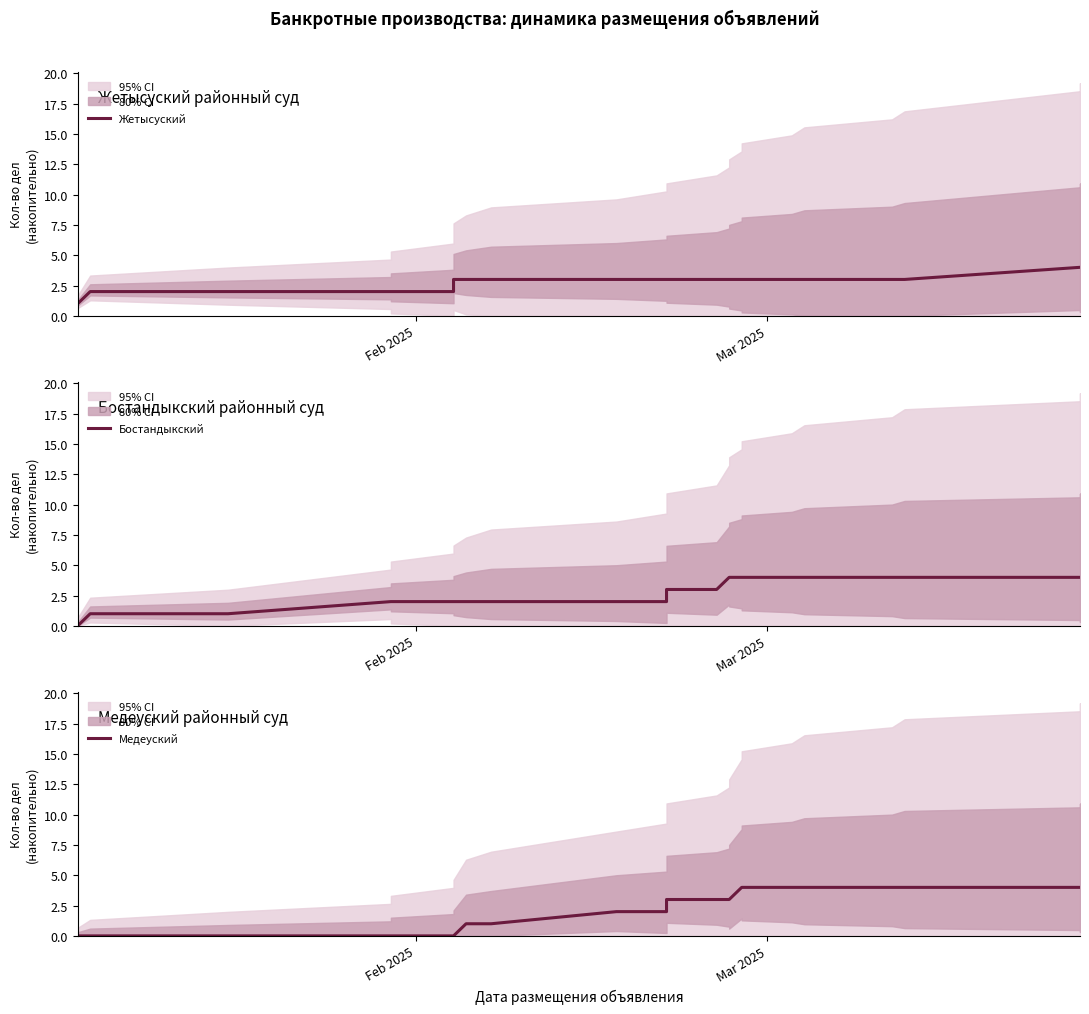

Which category has the lowest value in the Медеуский series?

Feb 2025